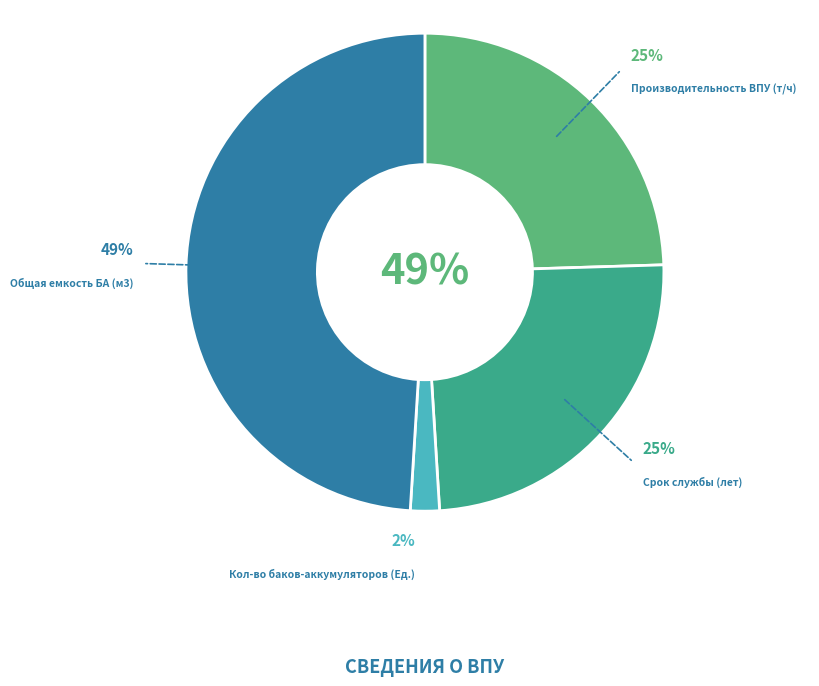

What percentage is the Срок службы (лет) slice, to the nearest percent?

25%